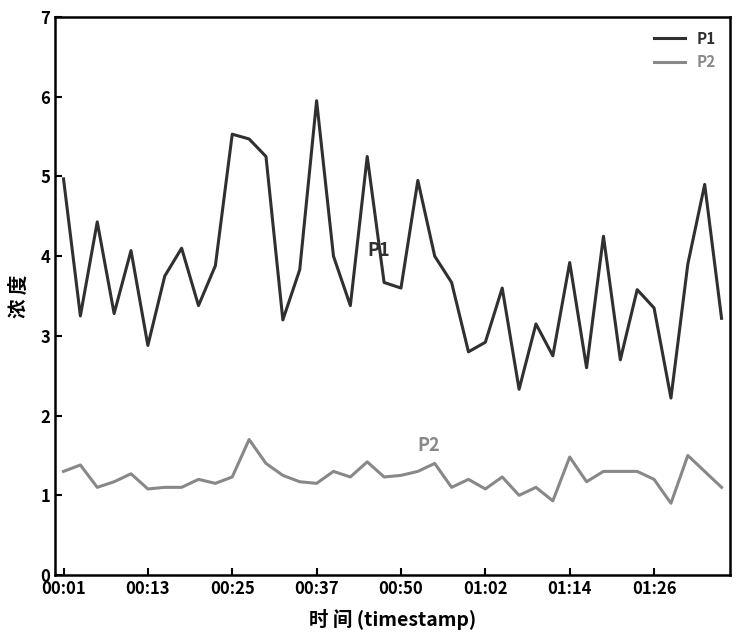

What is the average value of the P1 series?

3.8